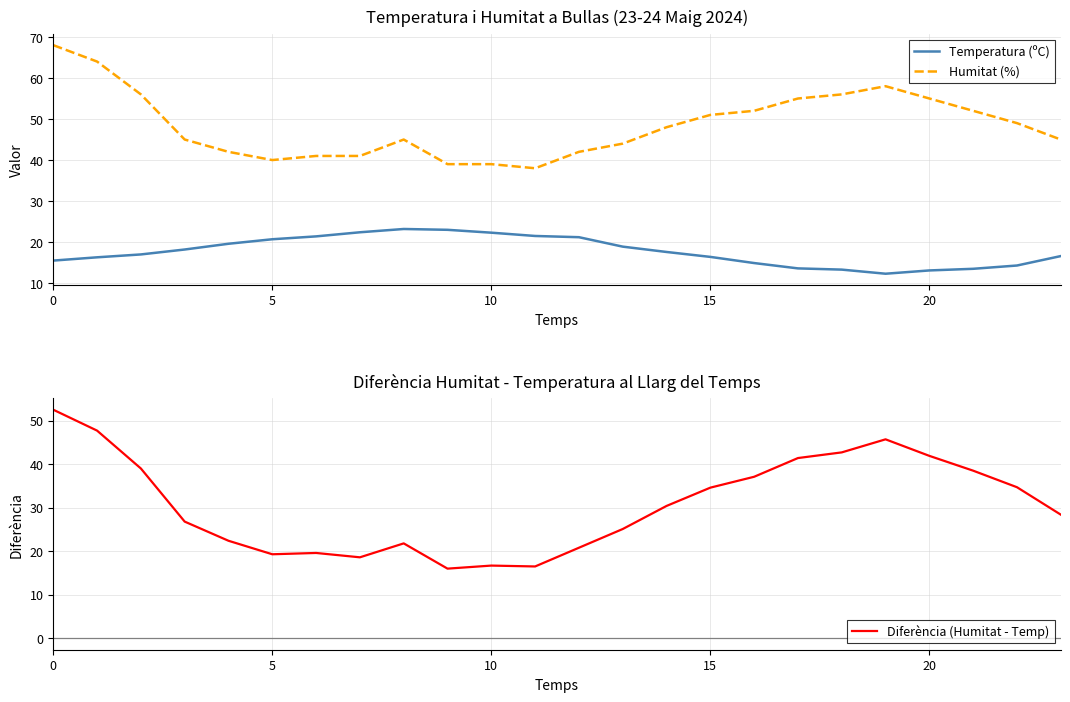

Between 6 and 22, which series saw the biggest shift?

Diferència (Humitat - Temp)